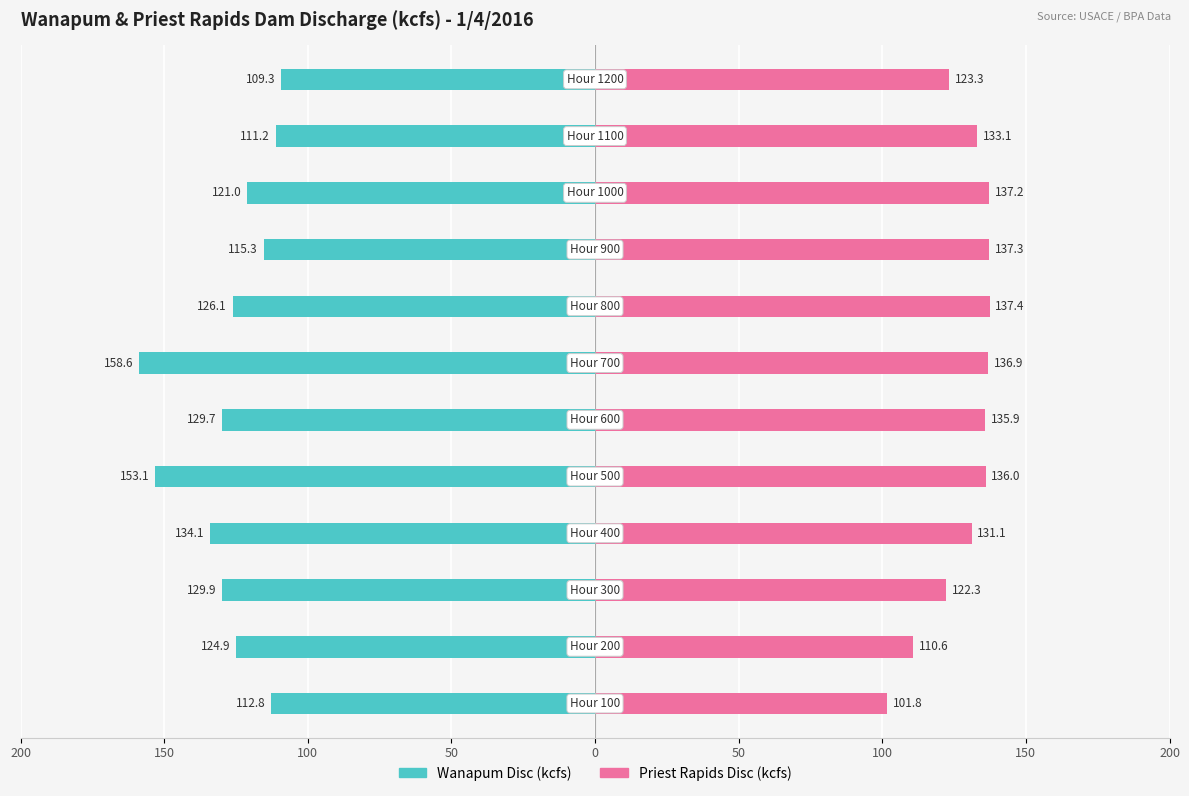

The value of Priest Rapids Disc (kcfs) at 100 is 62.4. True or false?

False